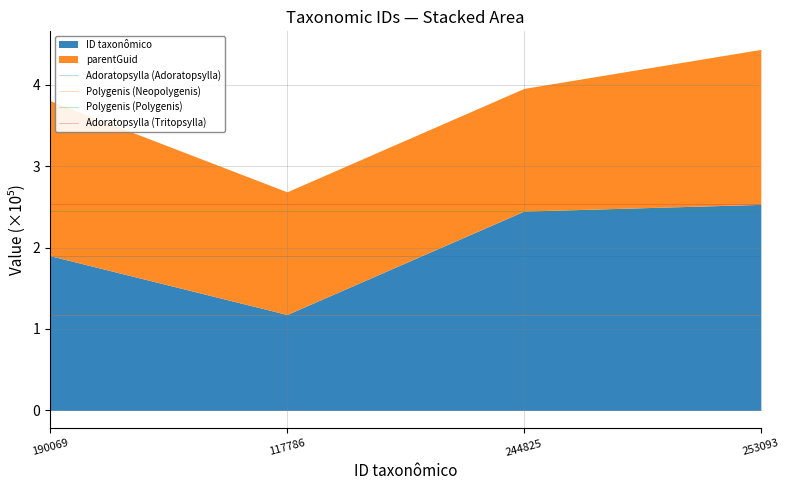

True or false: Polygenis (Polygenis) has more than 1 interior local peaks.

False